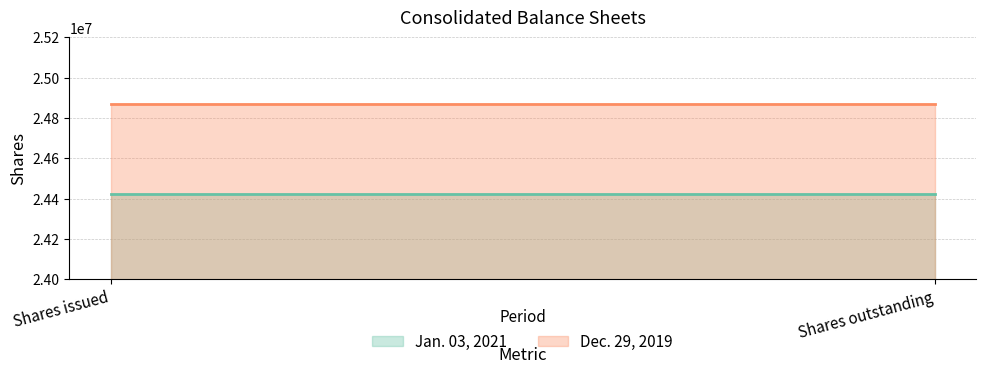

What is the sum of all Jan. 03, 2021 values?

48845868